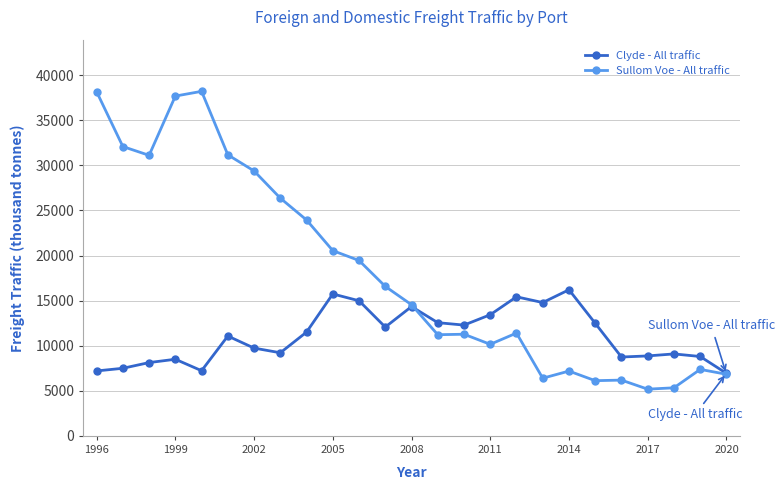

What is the average value of the Clyde - All traffic series?

11070.5